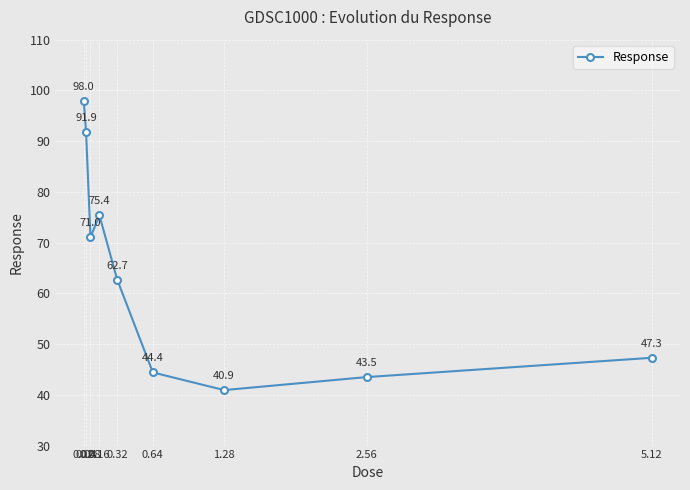

List the labels in order of value, largest first.

0.02, 0.04, 0.16, 0.08, 0.32, 5.12, 0.64, 2.56, 1.28